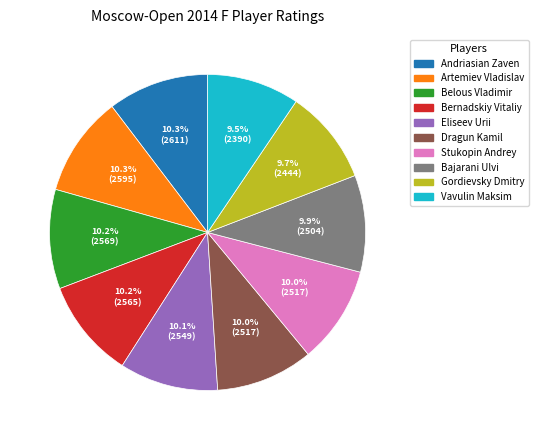

To the nearest percent, what is the average slice percentage?

10%